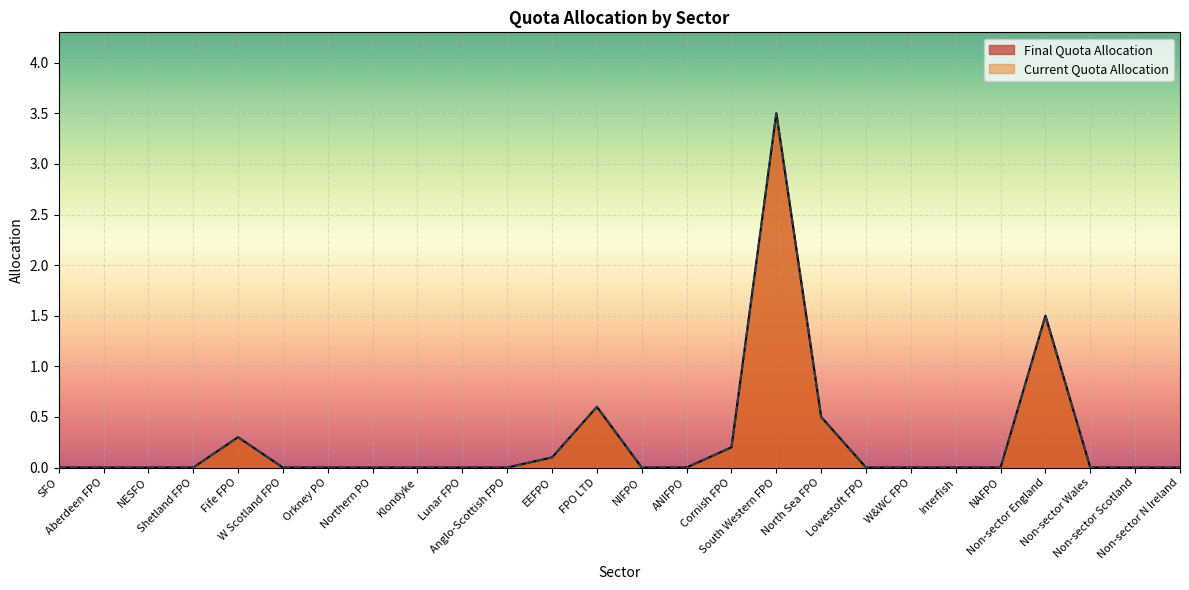

Which series changed the most between Northern PO and NAFPO?

Final Quota Allocation